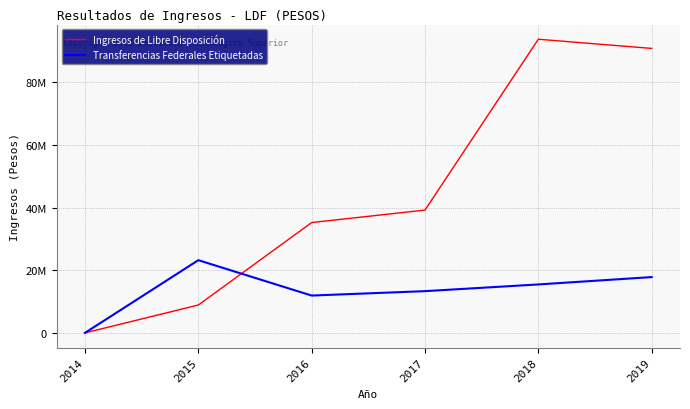

Is this an area chart (filled region under the line)?

No